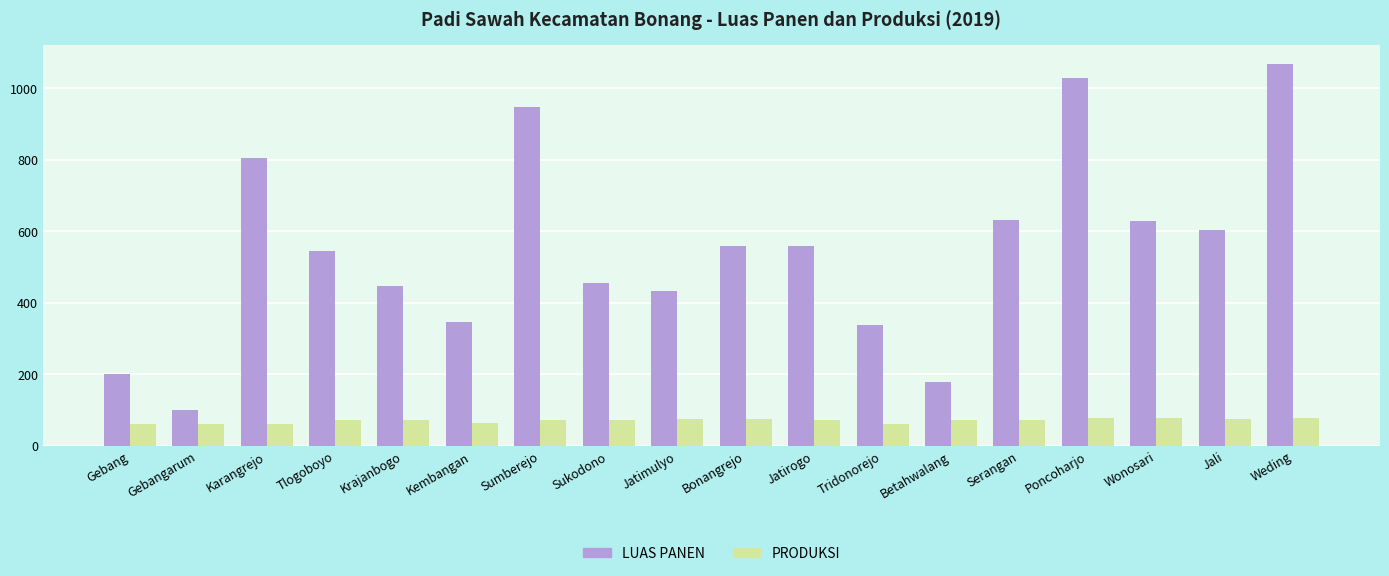

At Sukodono, list the series in order from smallest to largest.

PRODUKSI, LUAS PANEN